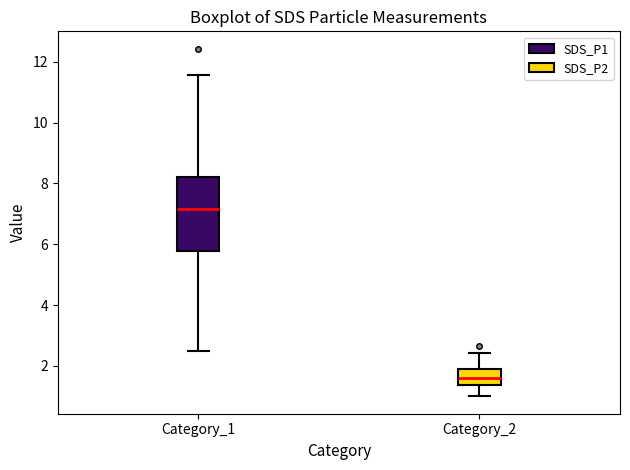

Which box has the highest median line?

Category_1